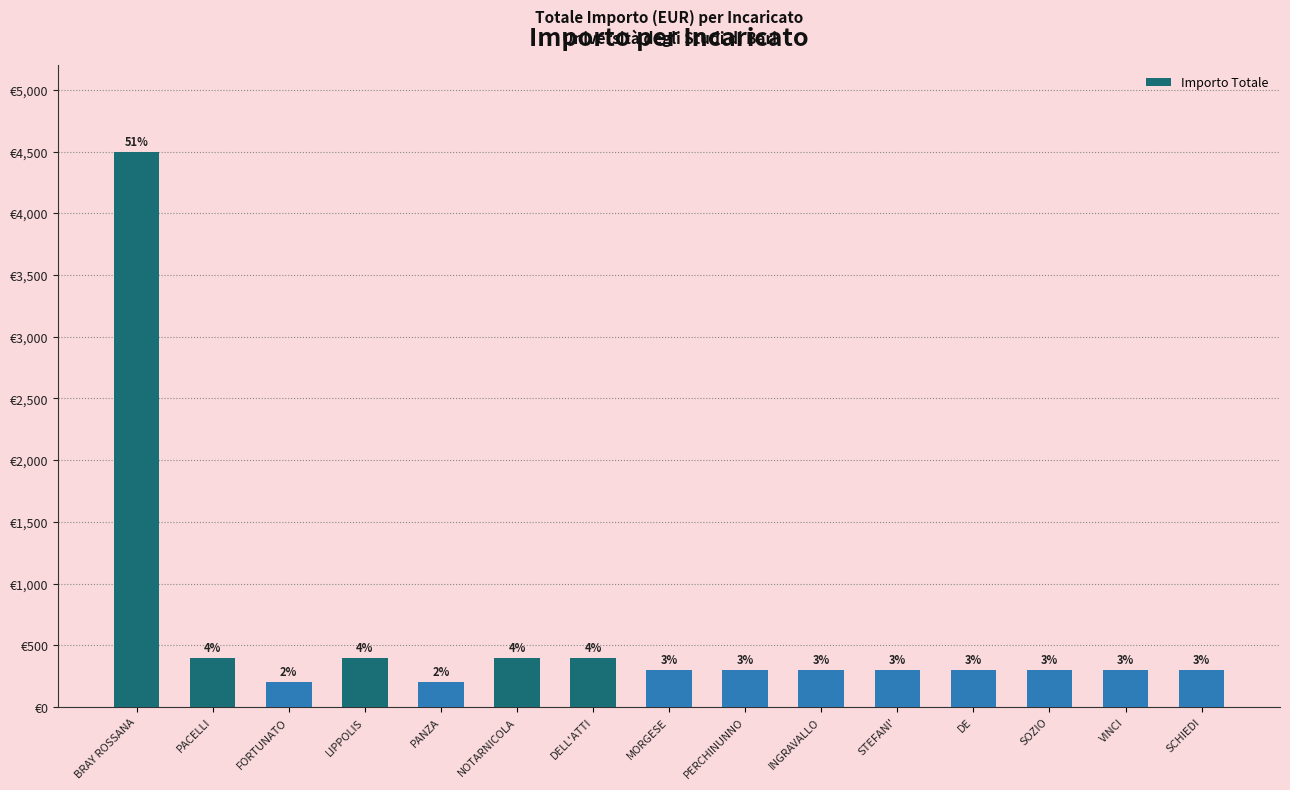

Which category has the highest value across all series?

BRAY ROSSANA